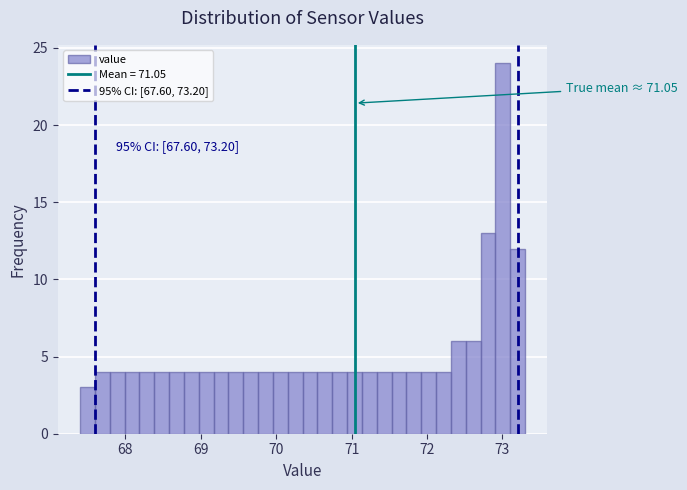

Read against the x-axis, roughly where is the centre of the tallest bar?

73.0